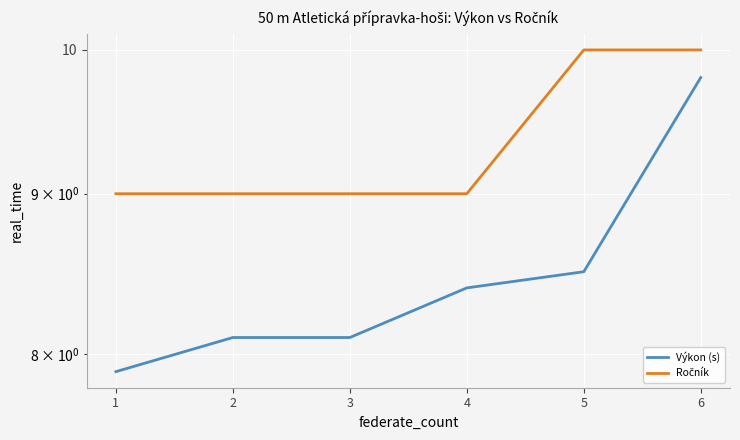

At which label does Výkon (s) reach its peak?

6